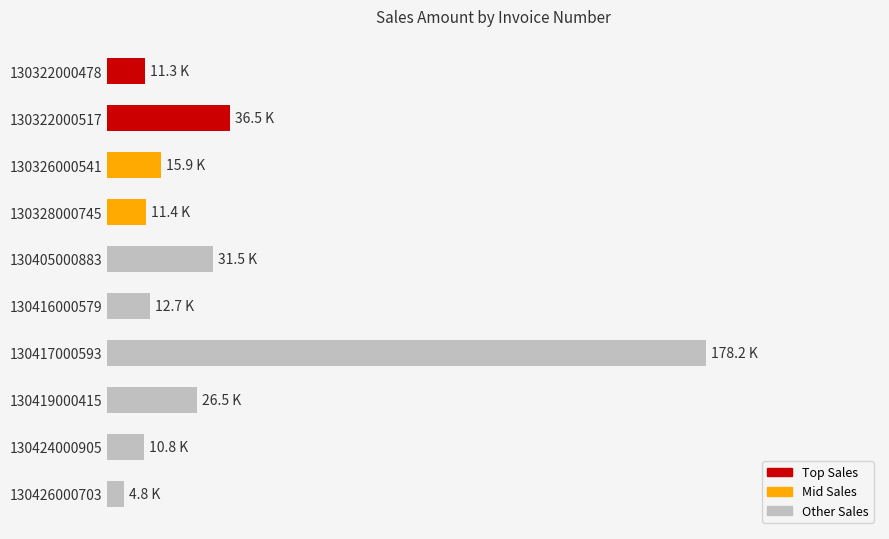

What is the average value?

33964.9